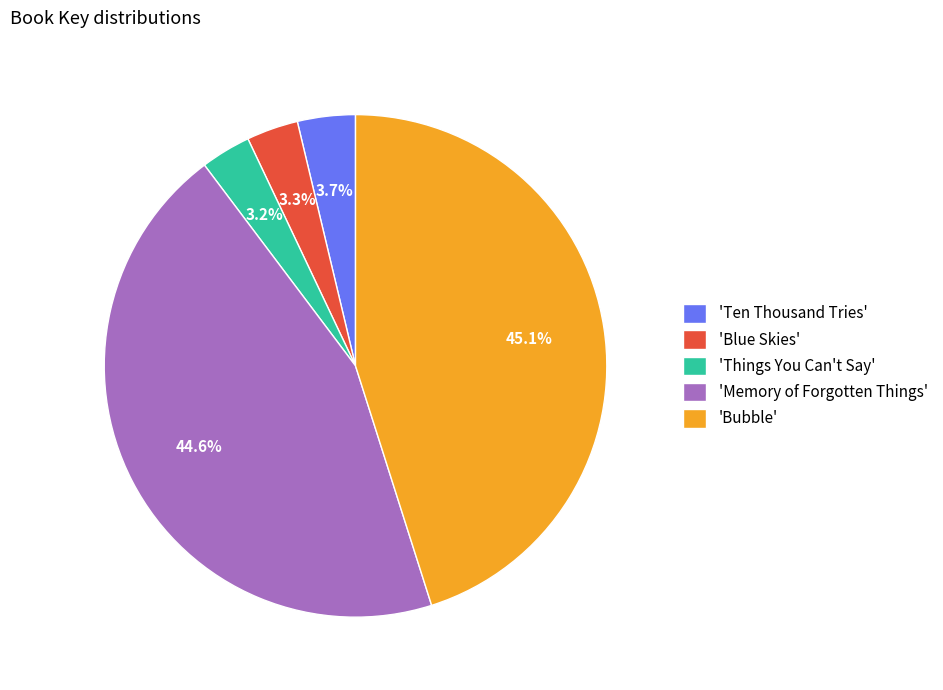

Is 'Ten Thousand Tries' the majority of the pie?

No